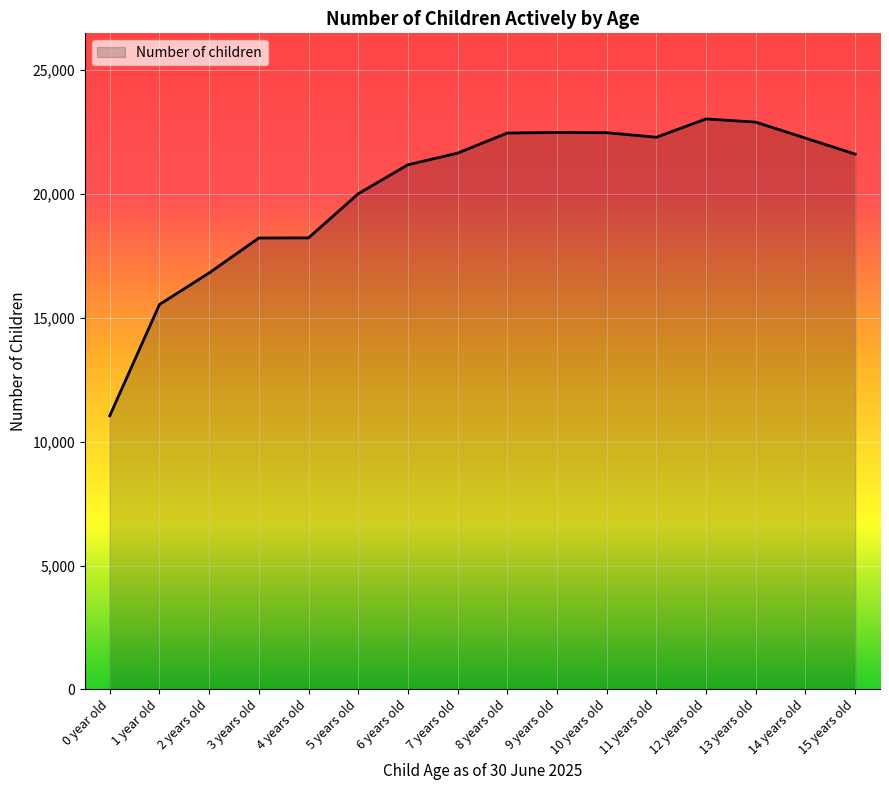

The value at 10 years old is 12519. True or false?

False